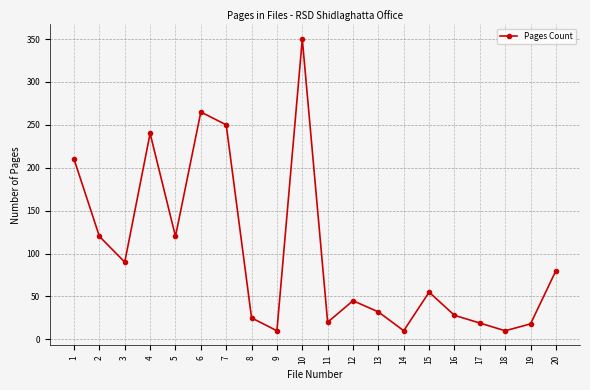

What is the average value?

100